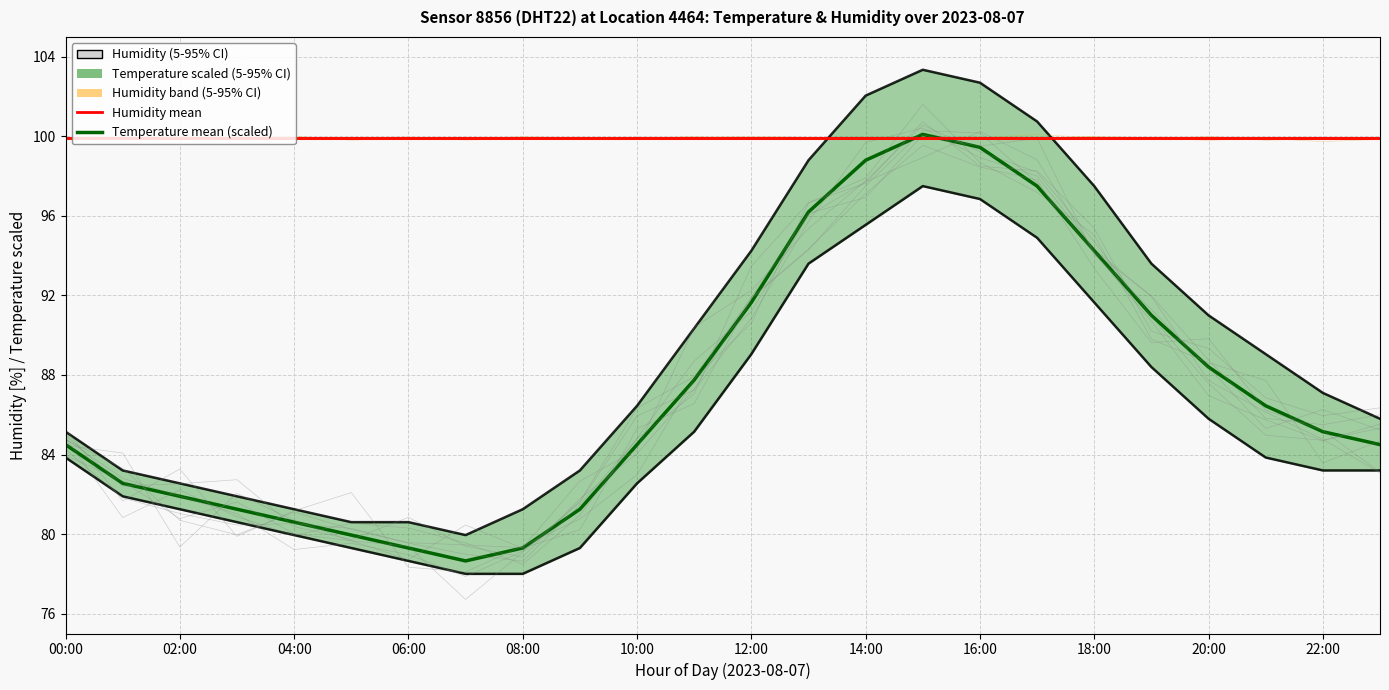

At how many categories does at least one series exceed 89?

24